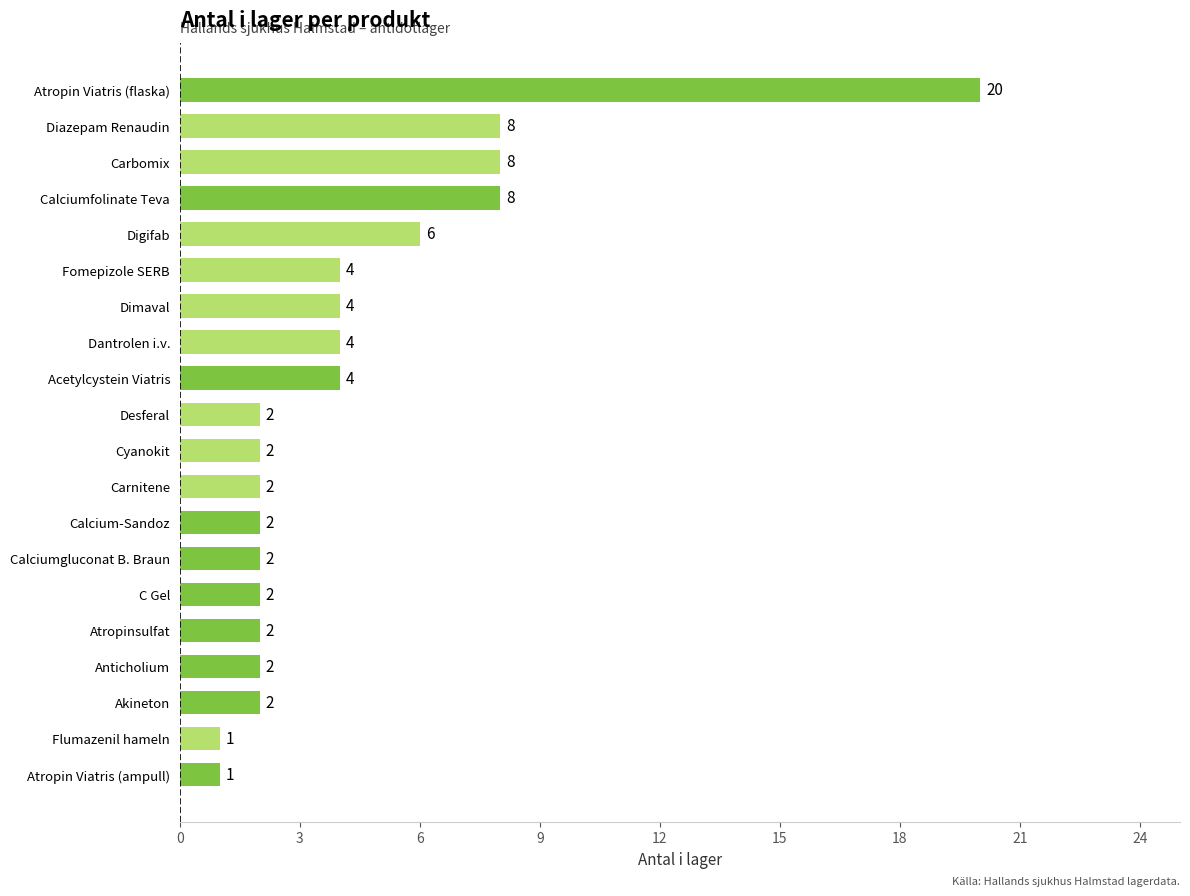

Reading bottom to top, transcribe all the data shown in this chart.

1	1	2	2	2	2	2	2	2	2	2	4	4	4	4	6	8	8	8	20